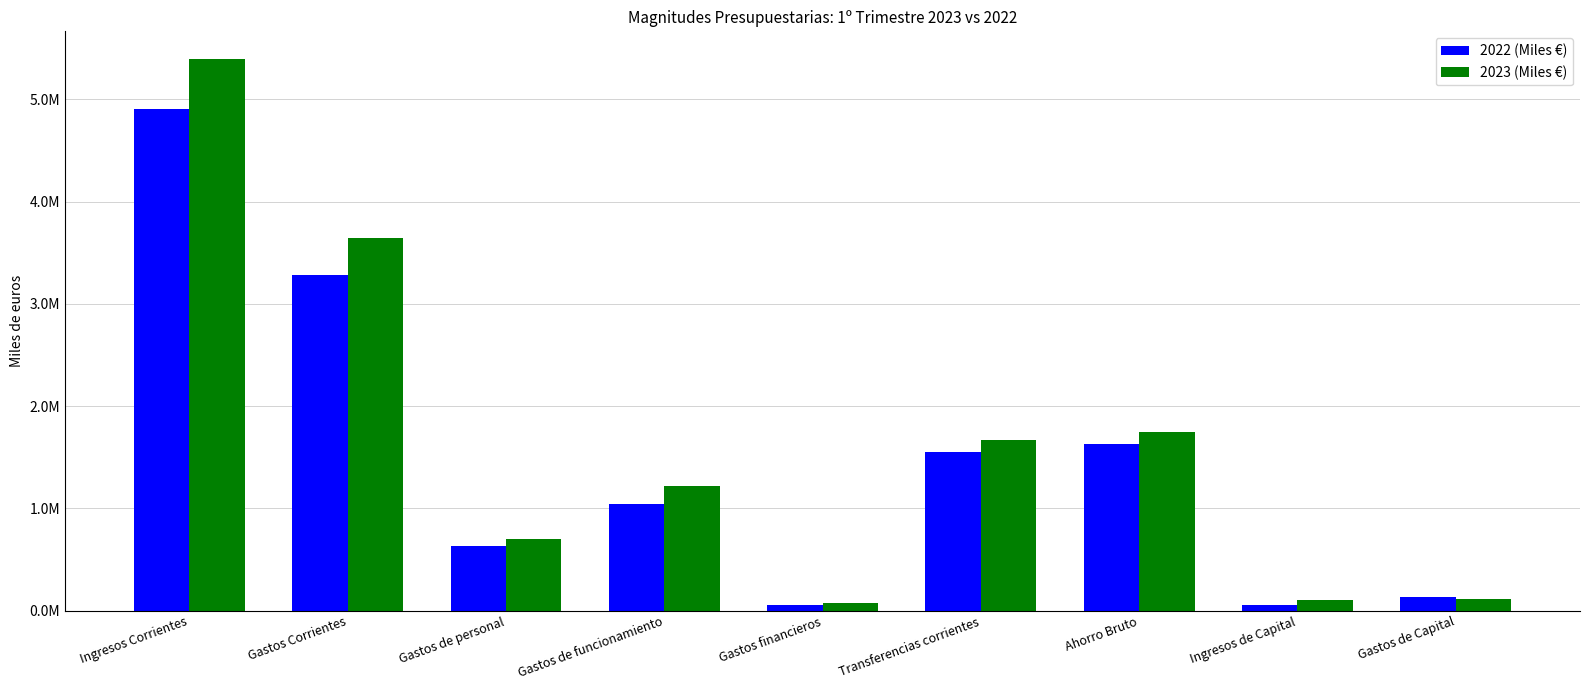

Is the value of 2023 (Miles €) at Gastos financieros greater than the value of 2022 (Miles €) at Gastos de Capital?

No